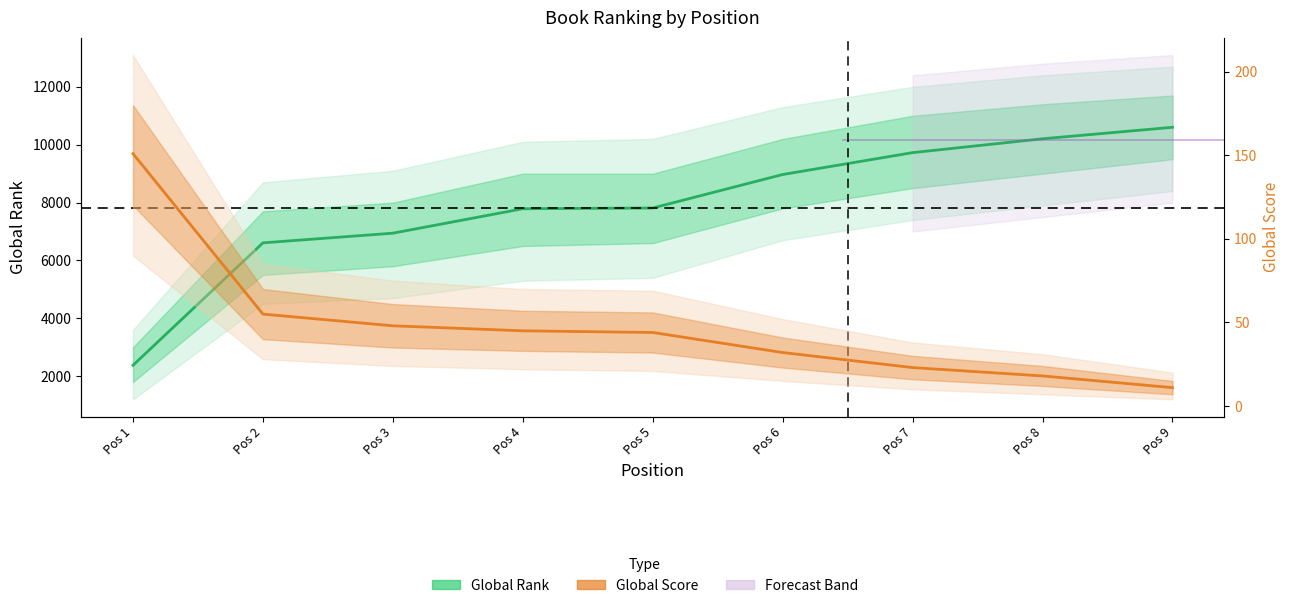

True or false: Global Rank and Global Score intersect in this chart.

False